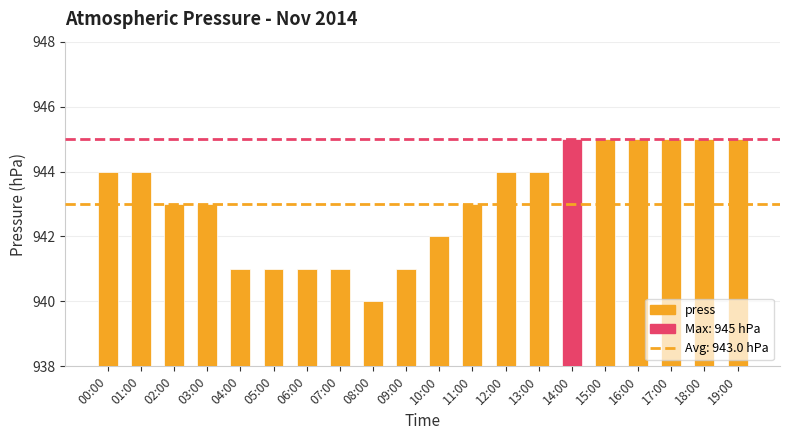

True or false: the data shows 941 at 09:00.

True